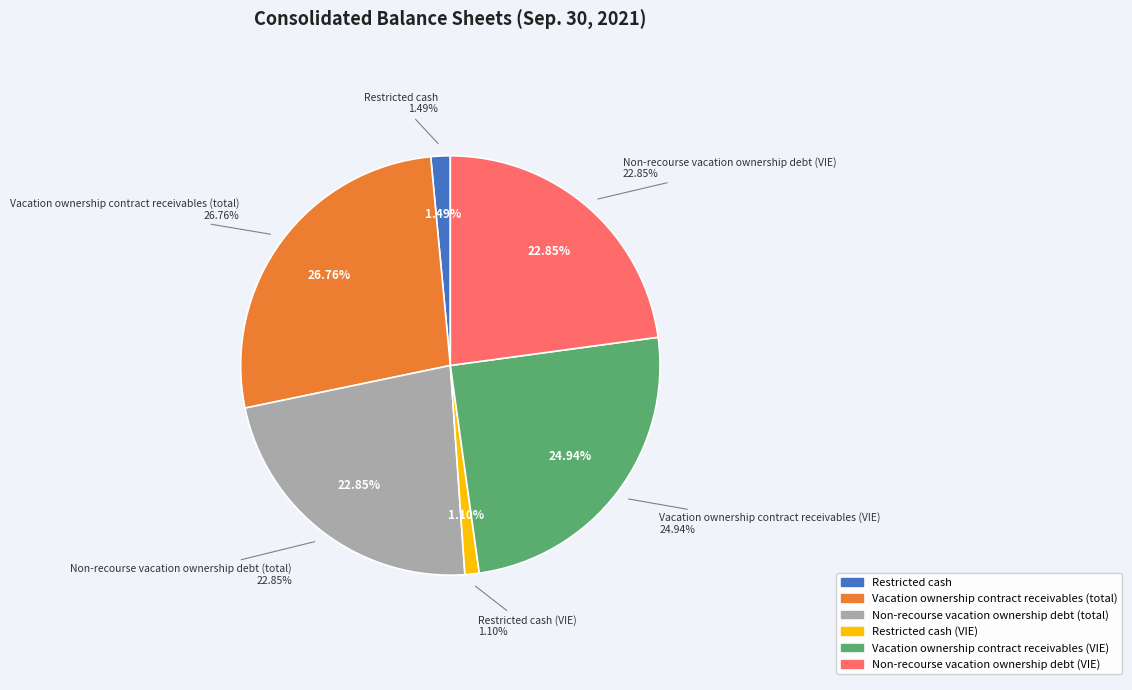

Is there any slice that represents more than half of the pie?

No